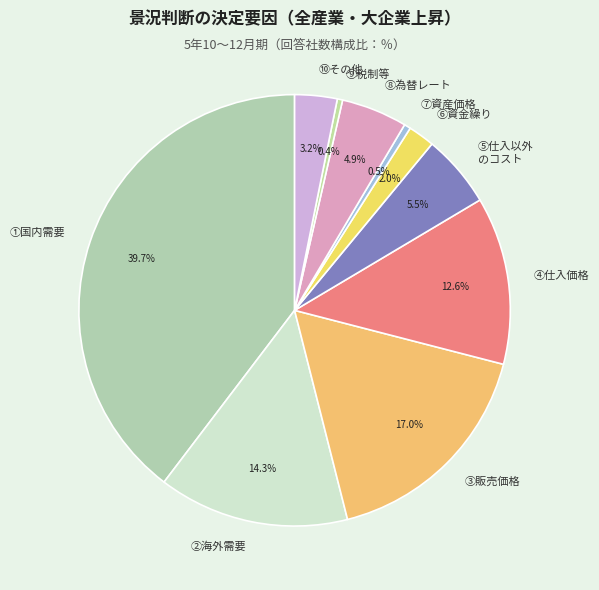

Approximately how many times larger is the value at ⑩その他 compared to ⑥資金繰り?

1.6